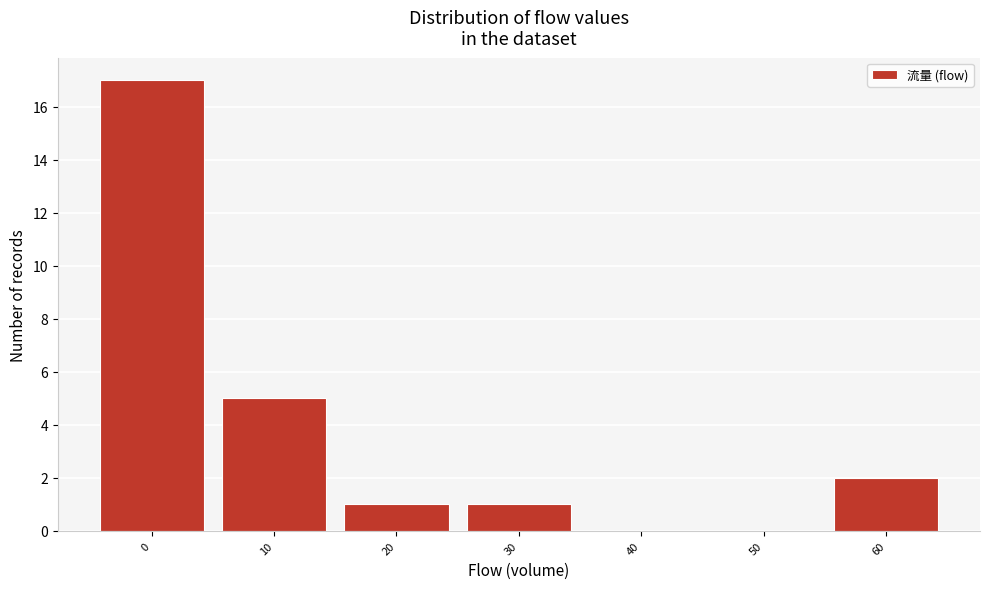

Reading left to right, transcribe all the data shown in this chart.

0=17	10=5	20=1	30=1	40=0	50=0	60=2